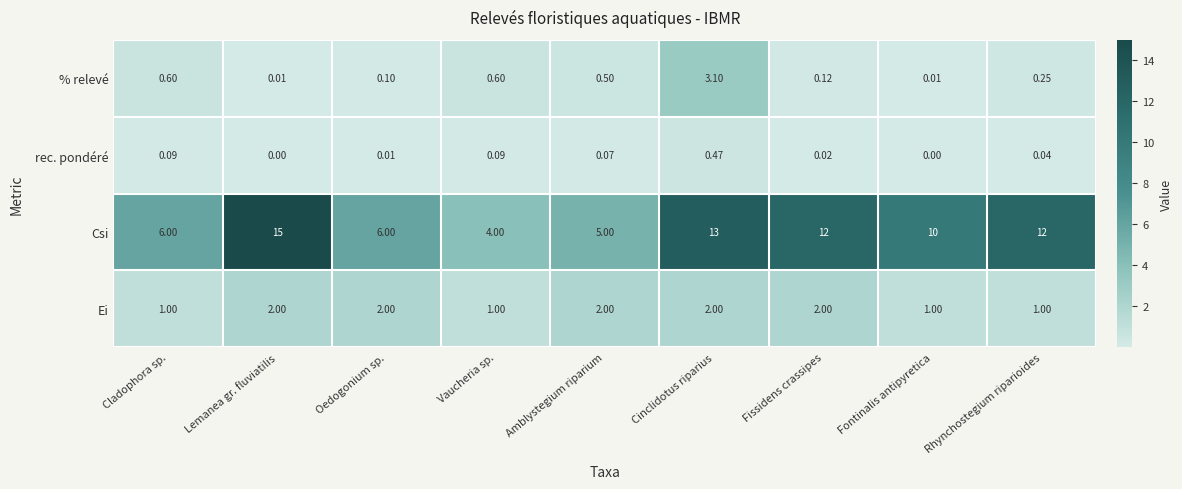

Which series has the largest total across all categories?

Csi